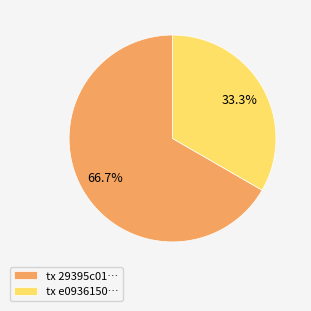

Rank the categories by value from highest to lowest.

tx 29395c01…, tx e0936150…